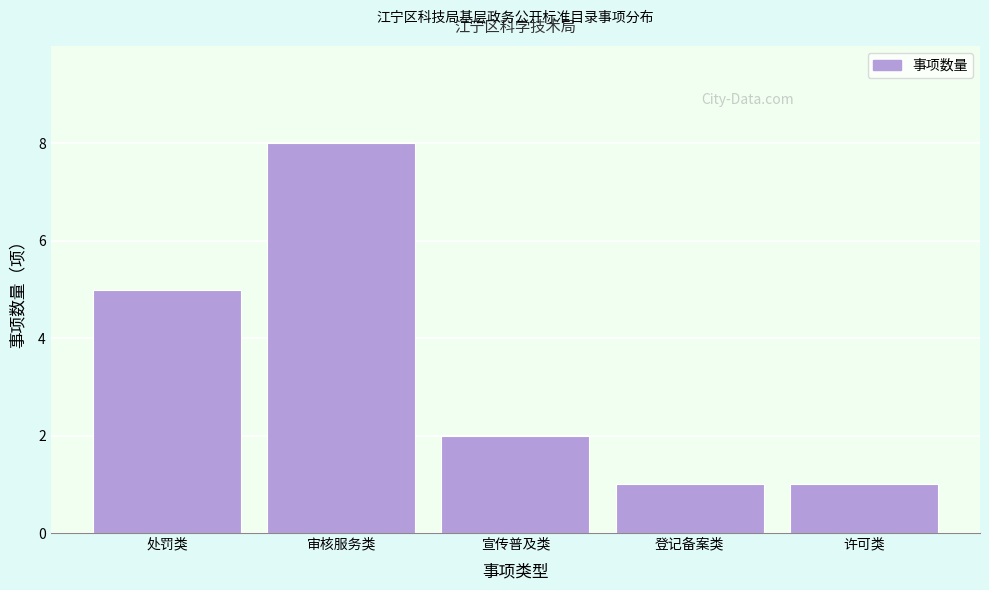

Reading left to right, list all the values displayed in this chart.

处罚类=5	审核服务类=8	宣传普及类=2	登记备案类=1	许可类=1